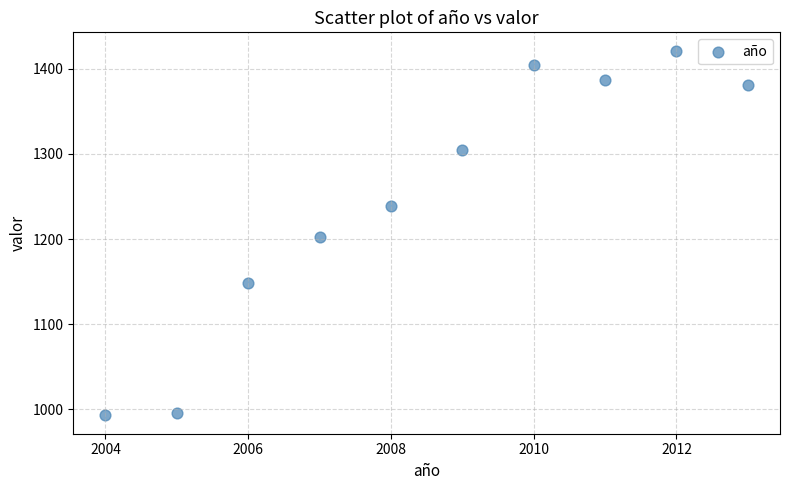

What is the average Y value?

1247.6